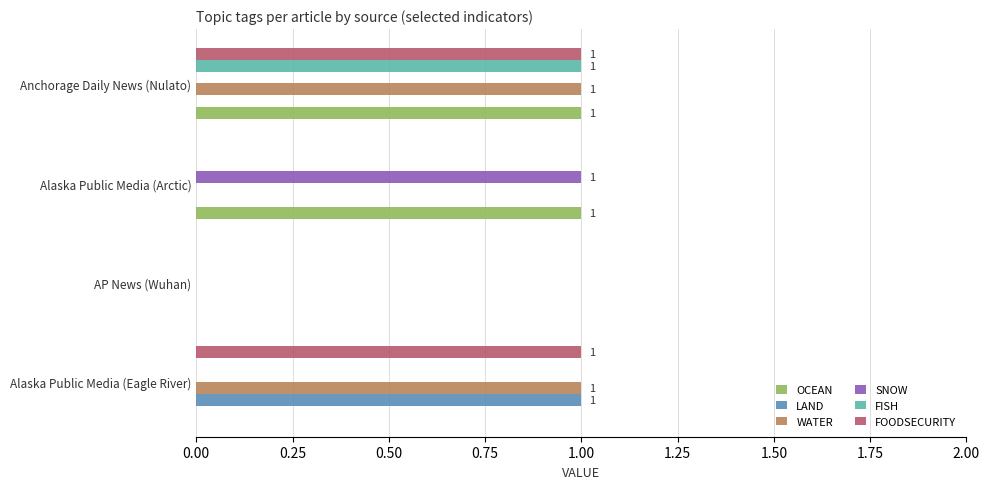

The SNOW series shows 1 at Alaska Public Media (Arctic). True or false?

True